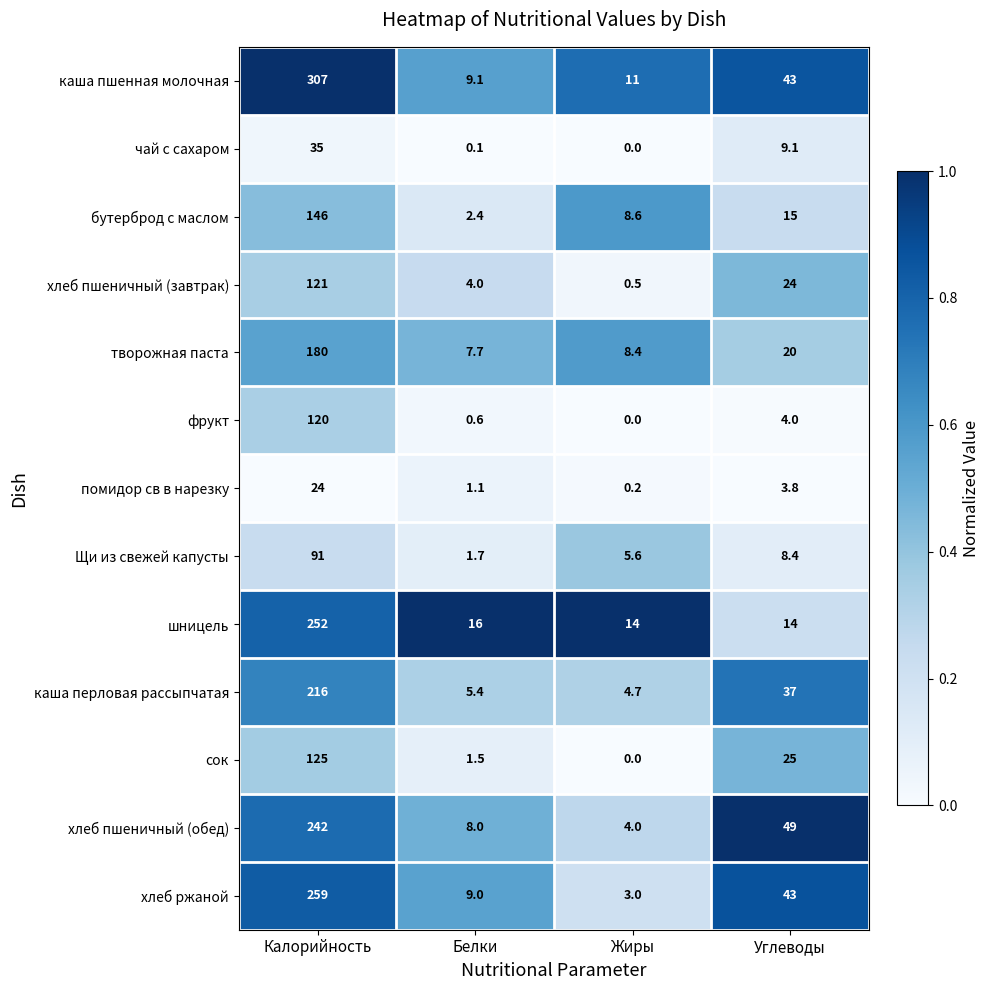

What is the difference between the highest and lowest values at Углеводы?

45.2